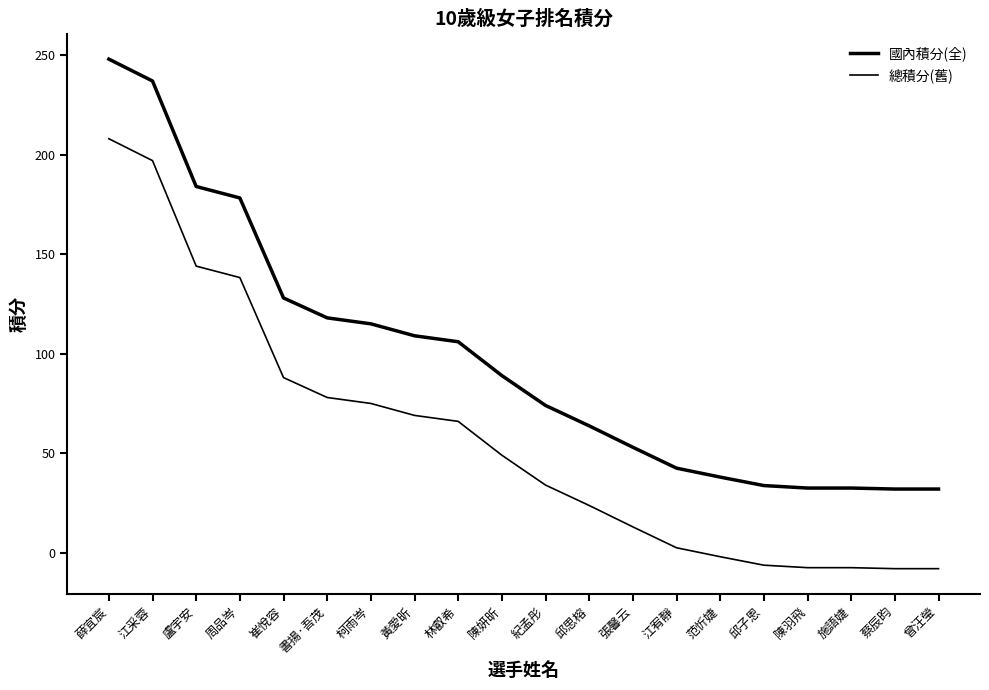

Reading right to left, list all the values displayed in this chart.

國內積分(全): 曾汪瑩=32.0	蔡辰昀=32.0	施語婕=32.5	陳羽飛=32.5	邱子恩=33.8	范忻婕=38.0	江宥靜=42.5	張馨云=53.0	邱思榕=63.8	紀孟彤=74.0	陳妍昕=89.0	林叡希=106.0	黃愛昕=109.0	柯雨岑=115.0	書揚·吾茂=118.0	崔悅容=128.0	周品岑=178.2	盧宇安=184.0	江采蓉=237.0	薛宜宸=248.0
總積分(舊): 曾汪瑩=-8.0	蔡辰昀=-8.0	施語婕=-7.5	陳羽飛=-7.5	邱子恩=-6.2	范忻婕=-2.0	江宥靜=2.5	張馨云=13.0	邱思榕=23.8	紀孟彤=34.0	陳妍昕=49.0	林叡希=66.0	黃愛昕=69.0	柯雨岑=75.0	書揚·吾茂=78.0	崔悅容=88.0	周品岑=138.2	盧宇安=144.0	江采蓉=197.0	薛宜宸=208.0